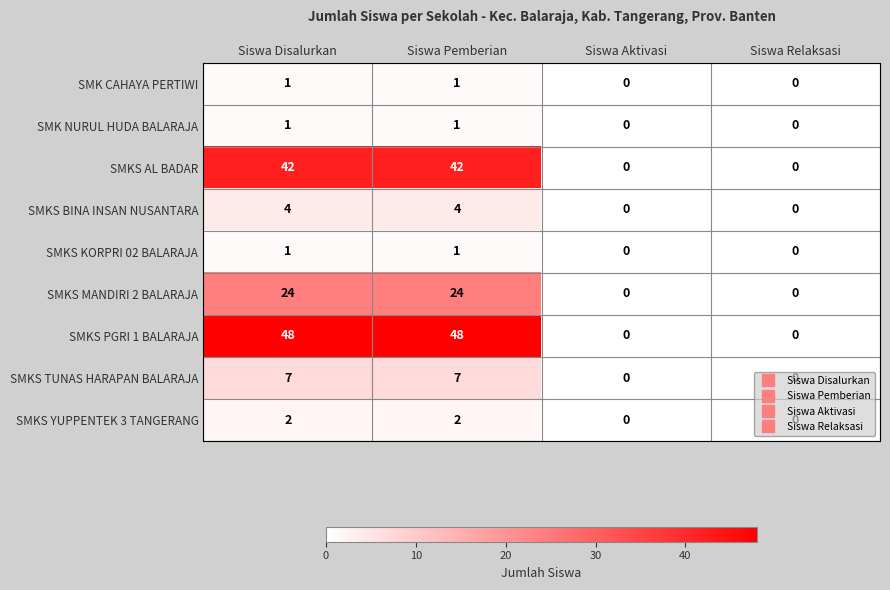

The value of SMKS MANDIRI 2 BALARAJA at Siswa Pemberian is 24. True or false?

True